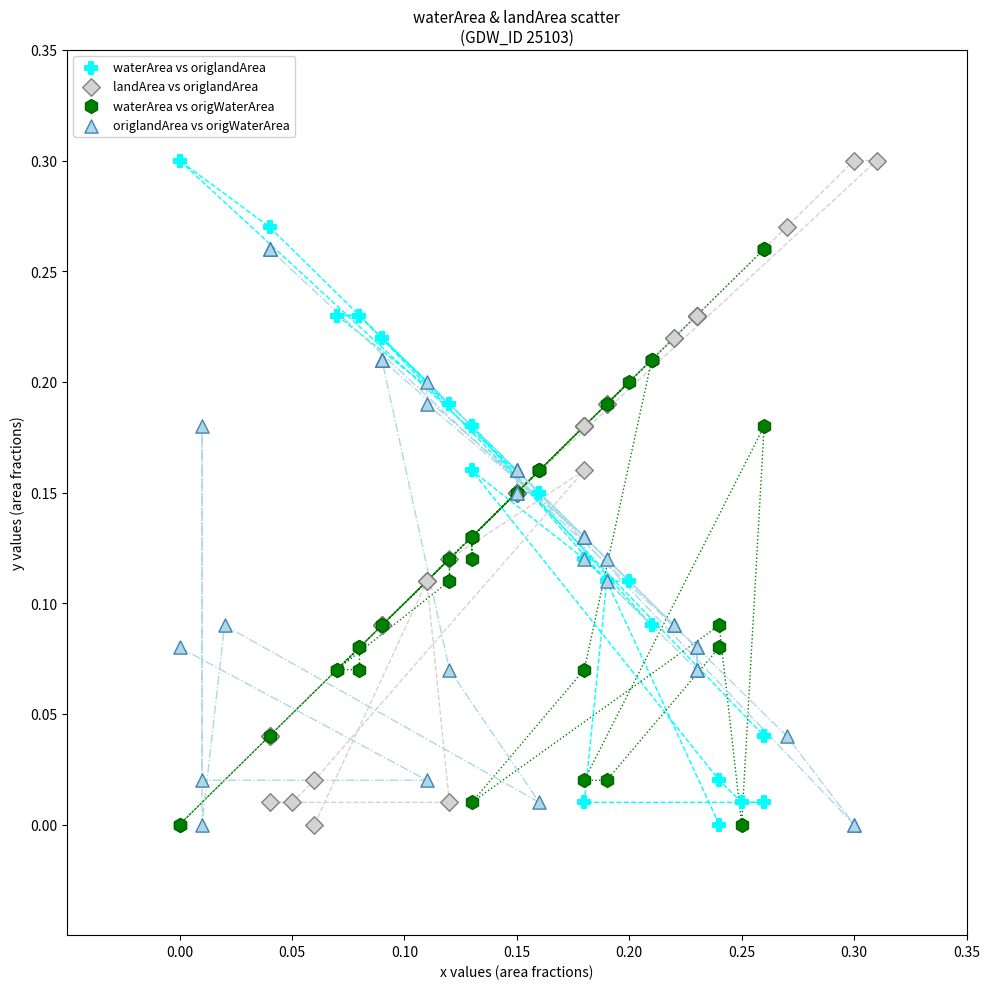

What are all the series names shown in the legend?

waterArea vs origlandArea, landArea vs origlandArea, waterArea vs origWaterArea, origlandArea vs origWaterArea